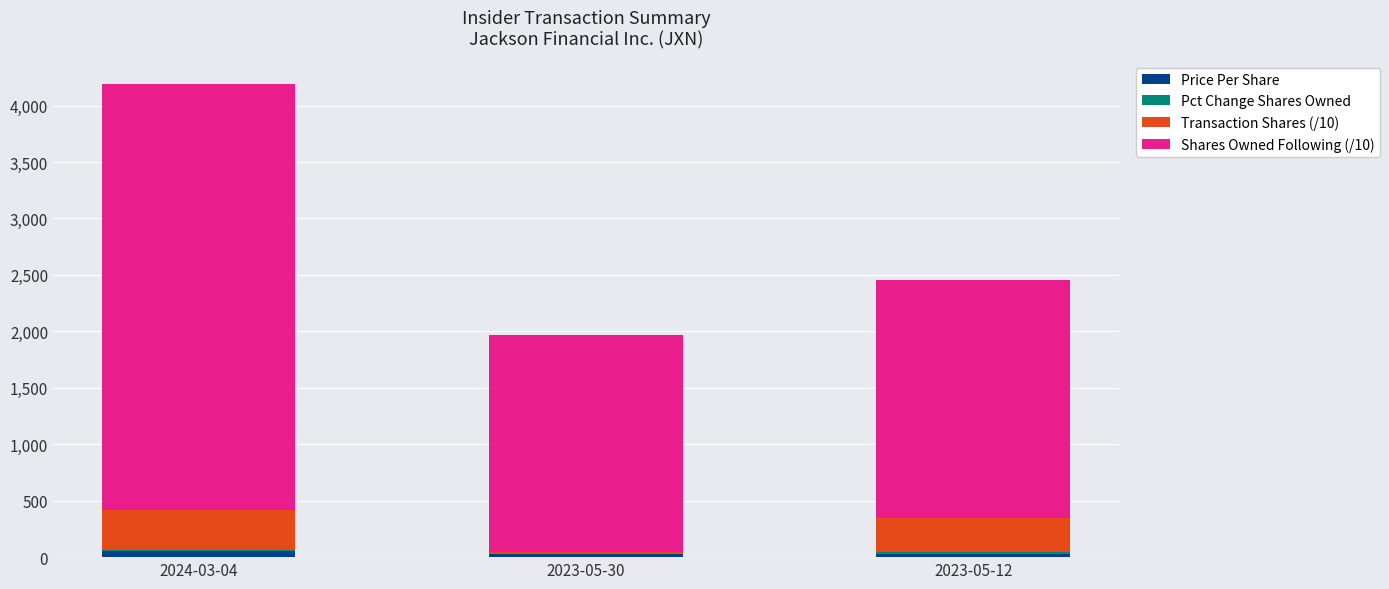

At which category is the sum across all series the highest?

2024-03-04